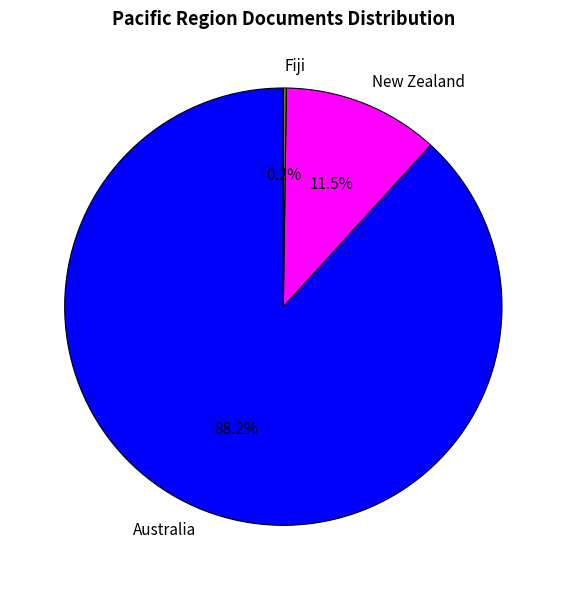

Is it true that New Zealand is 1% of the pie?

False